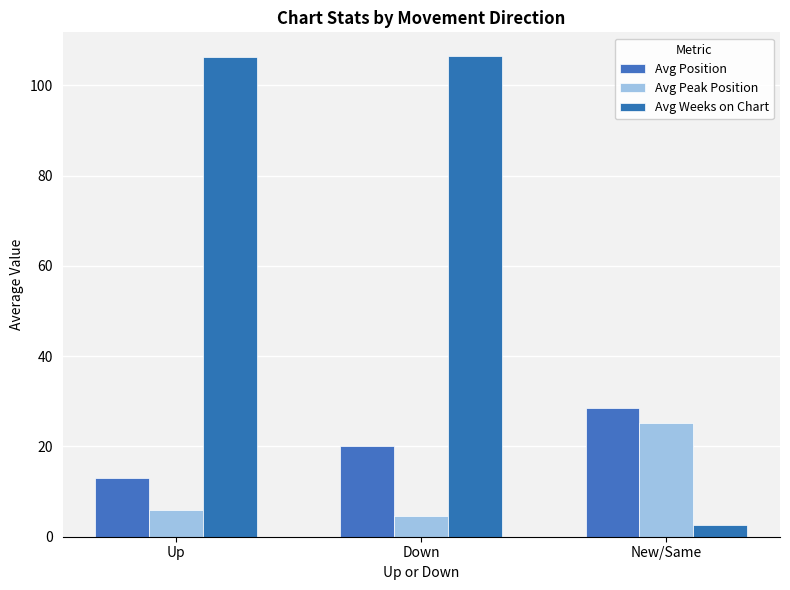

What is the maximum value for Avg Weeks on Chart?

106.4